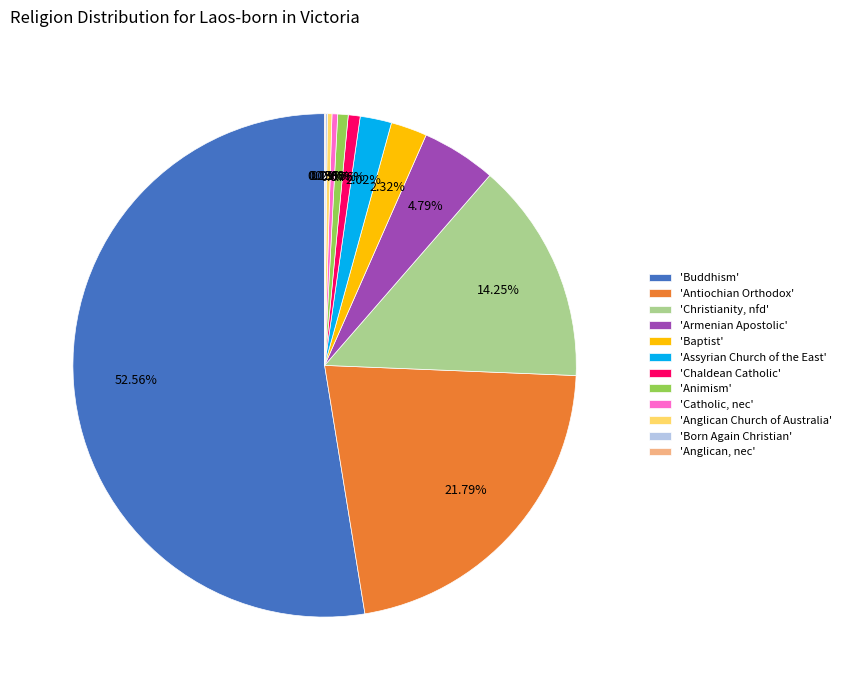

Which has a higher value, 'Catholic, nec' or 'Christianity, nfd'?

'Christianity, nfd'